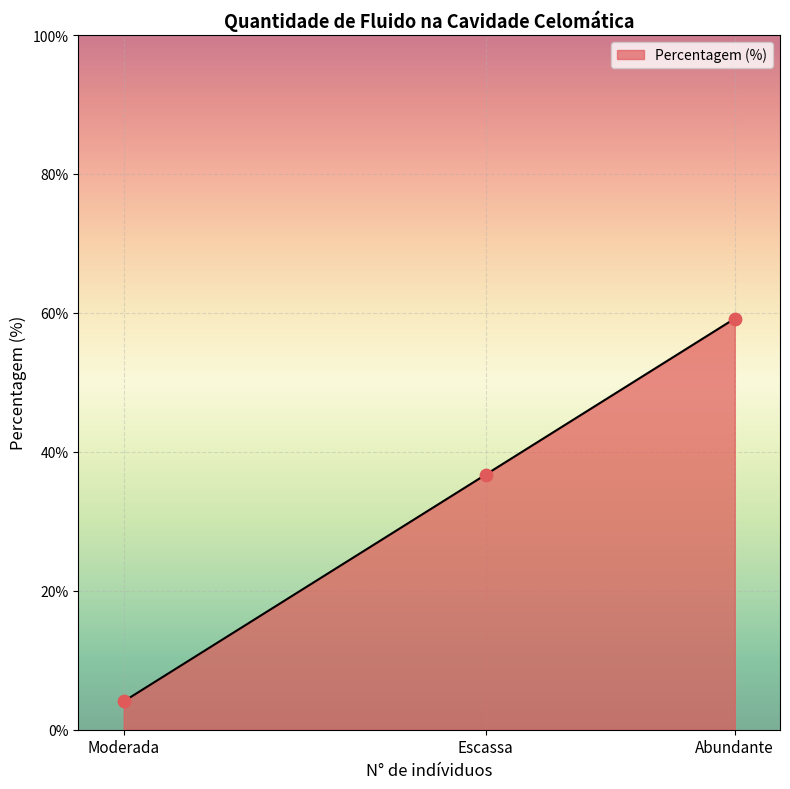

Which has a higher value, Abundante or Escassa?

Abundante